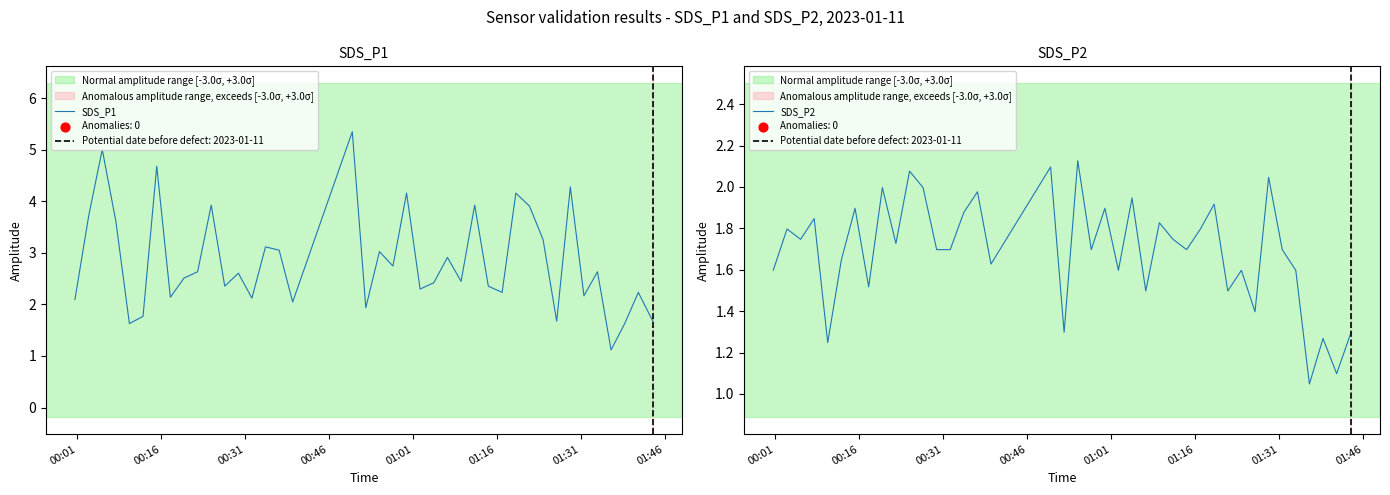

Is the value of SDS_P2 at 14 greater than the value of SDS_P1 at 28?

No